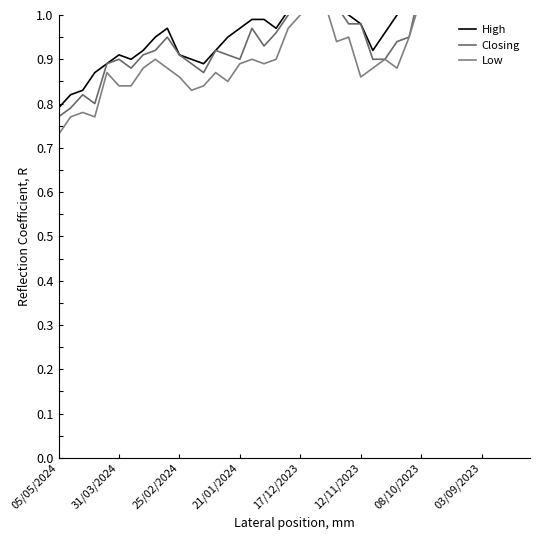

Is this an area chart (filled region under the line)?

No